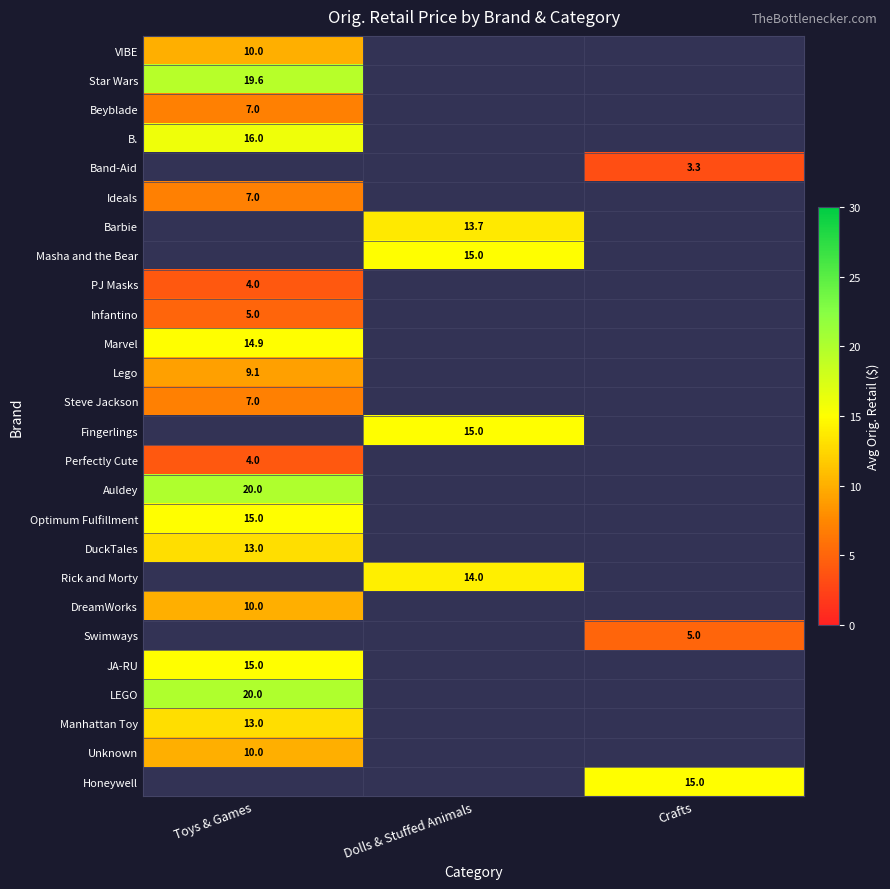

How many positive values does the Perfectly Cute series have?

1